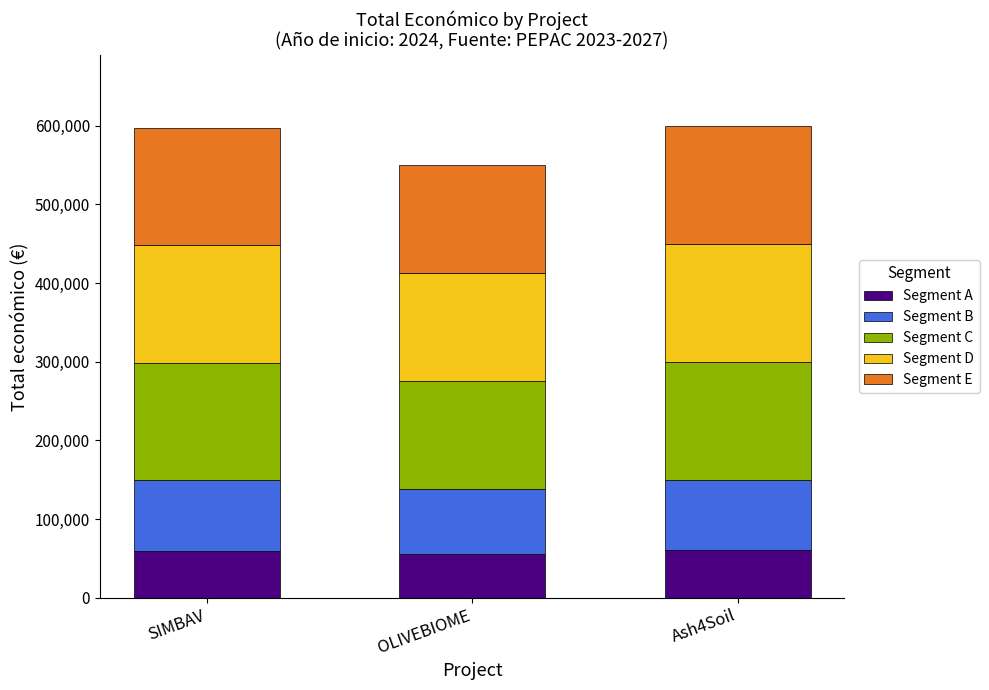

What is the highest value of the Segment A series?

60000